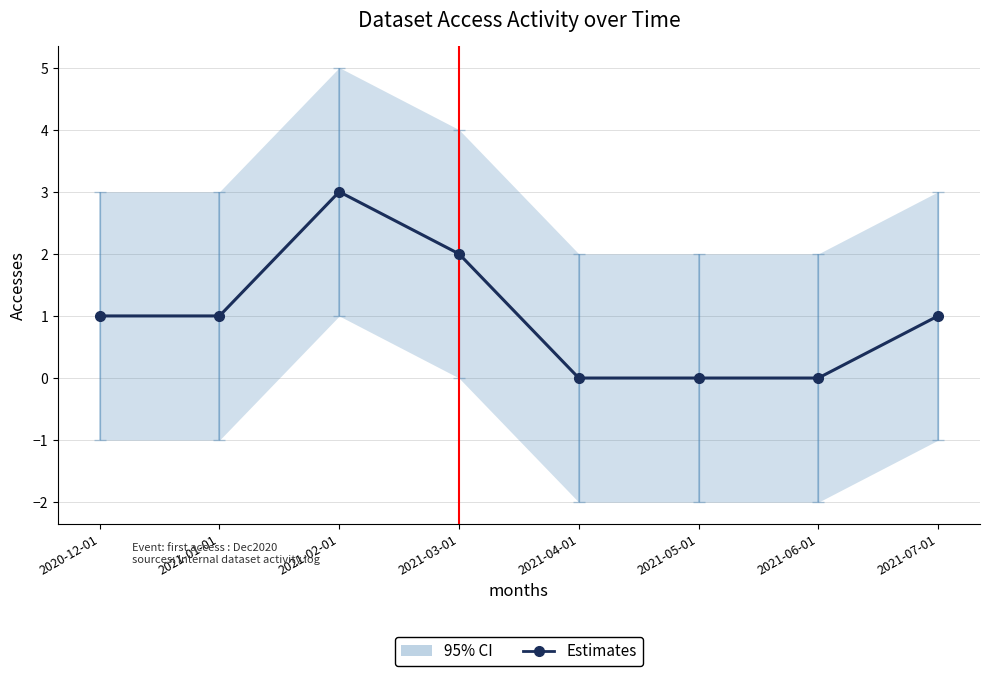

What is the ratio of the value at 2021-02-01 to the value at 2021-03-01?

1.5